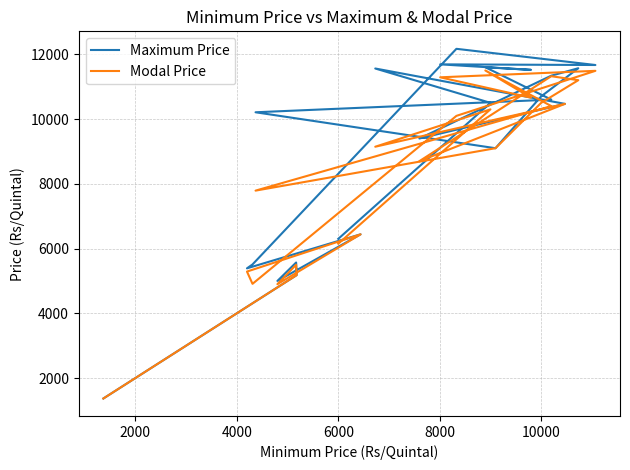

Is it true that Modal Price equals 14784 at 12?

False